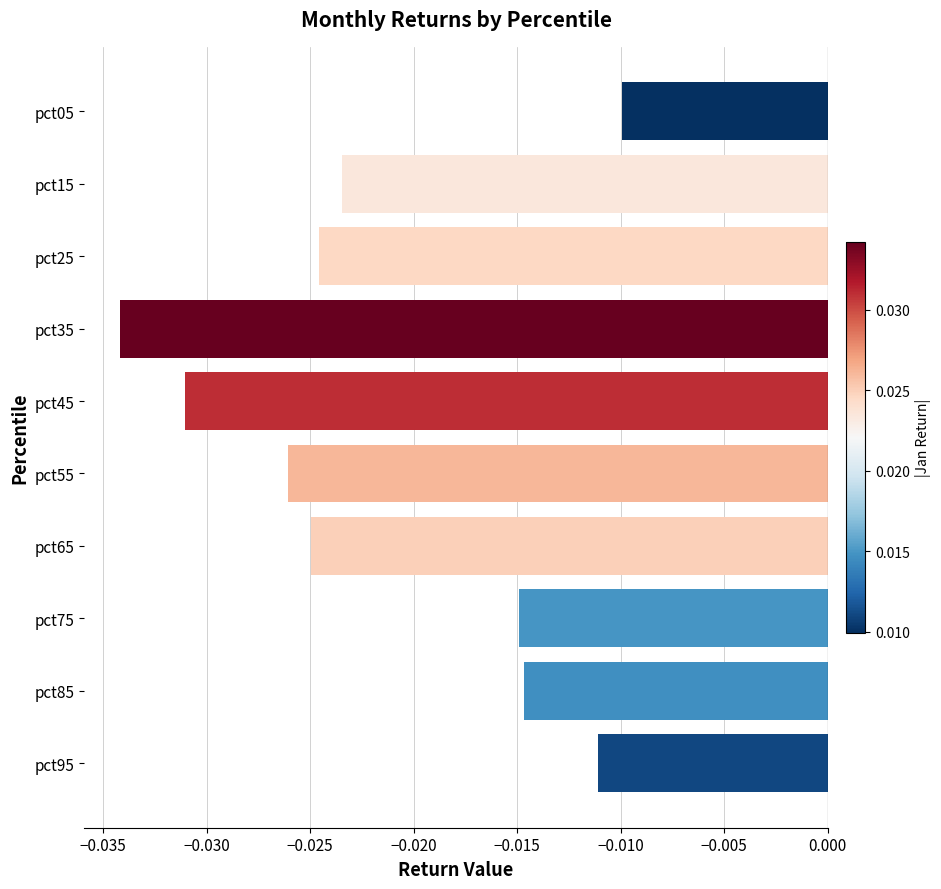

At which label is the value closest to 0?

pct05